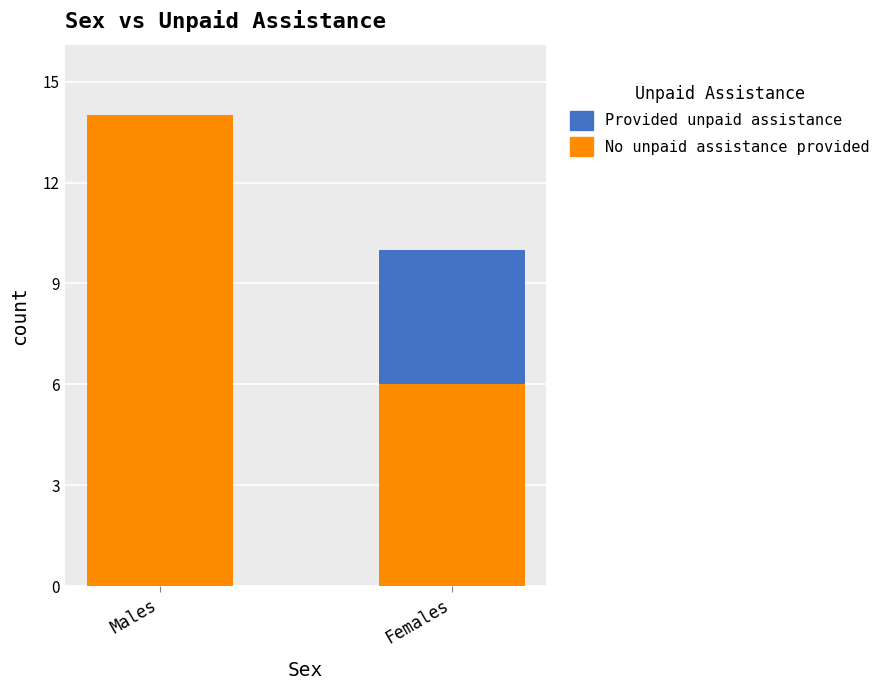

What is the sum of all No unpaid assistance provided values?

20